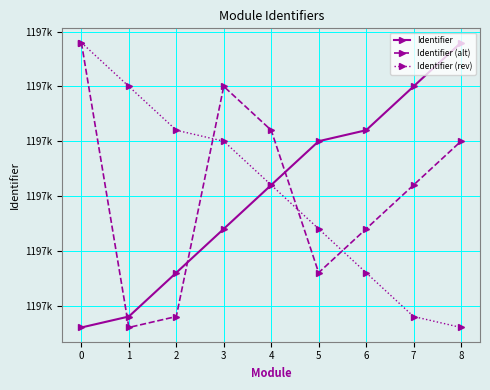

What are all the series names shown in the legend?

Identifier, Identifier (alt), Identifier (rev)